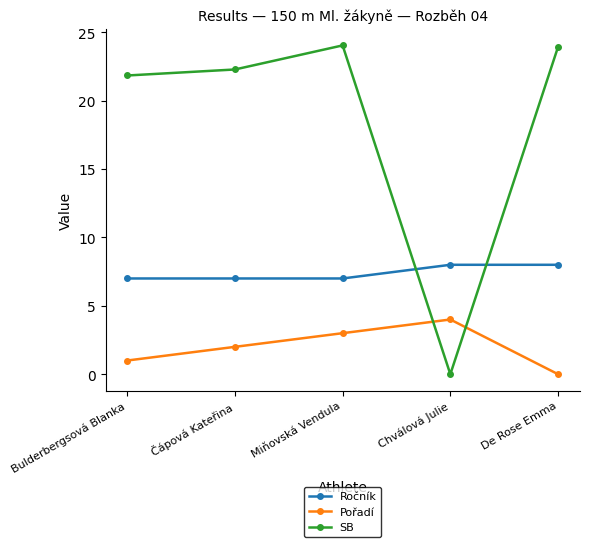

The SB series shows 32.4 at Bulderbergsová Blanka. True or false?

False